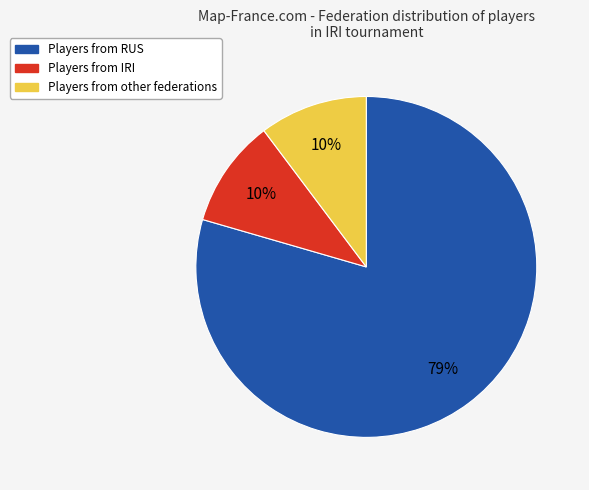

Which has a higher value, Players from RUS or Players from other federations?

Players from RUS